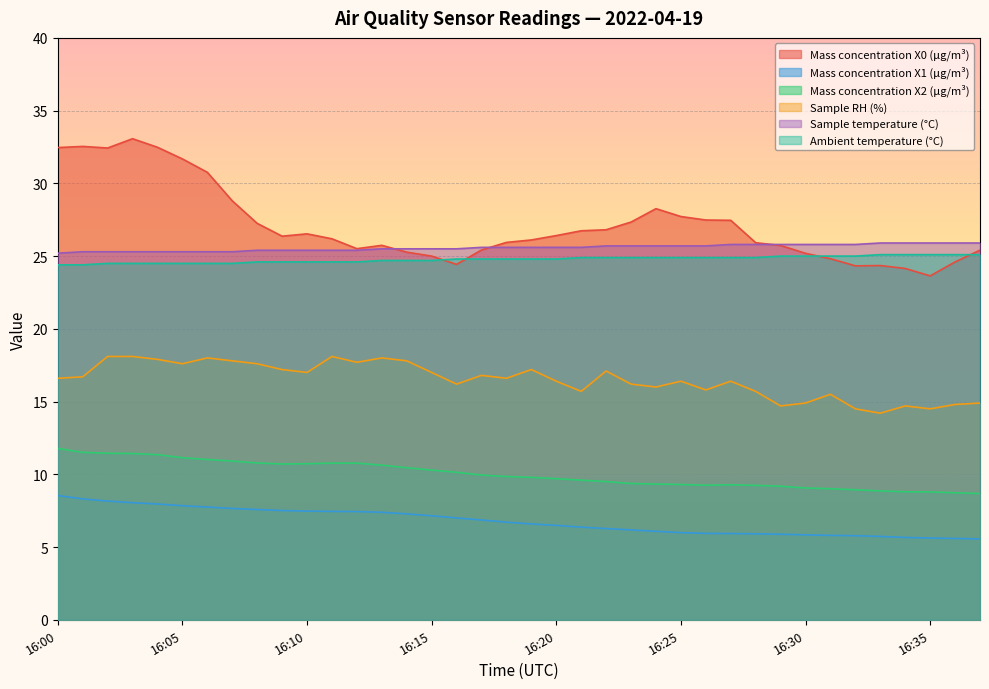

What is the difference between the second highest and second lowest values in the Mass concentration X1 (μg/m³) series?

2.7